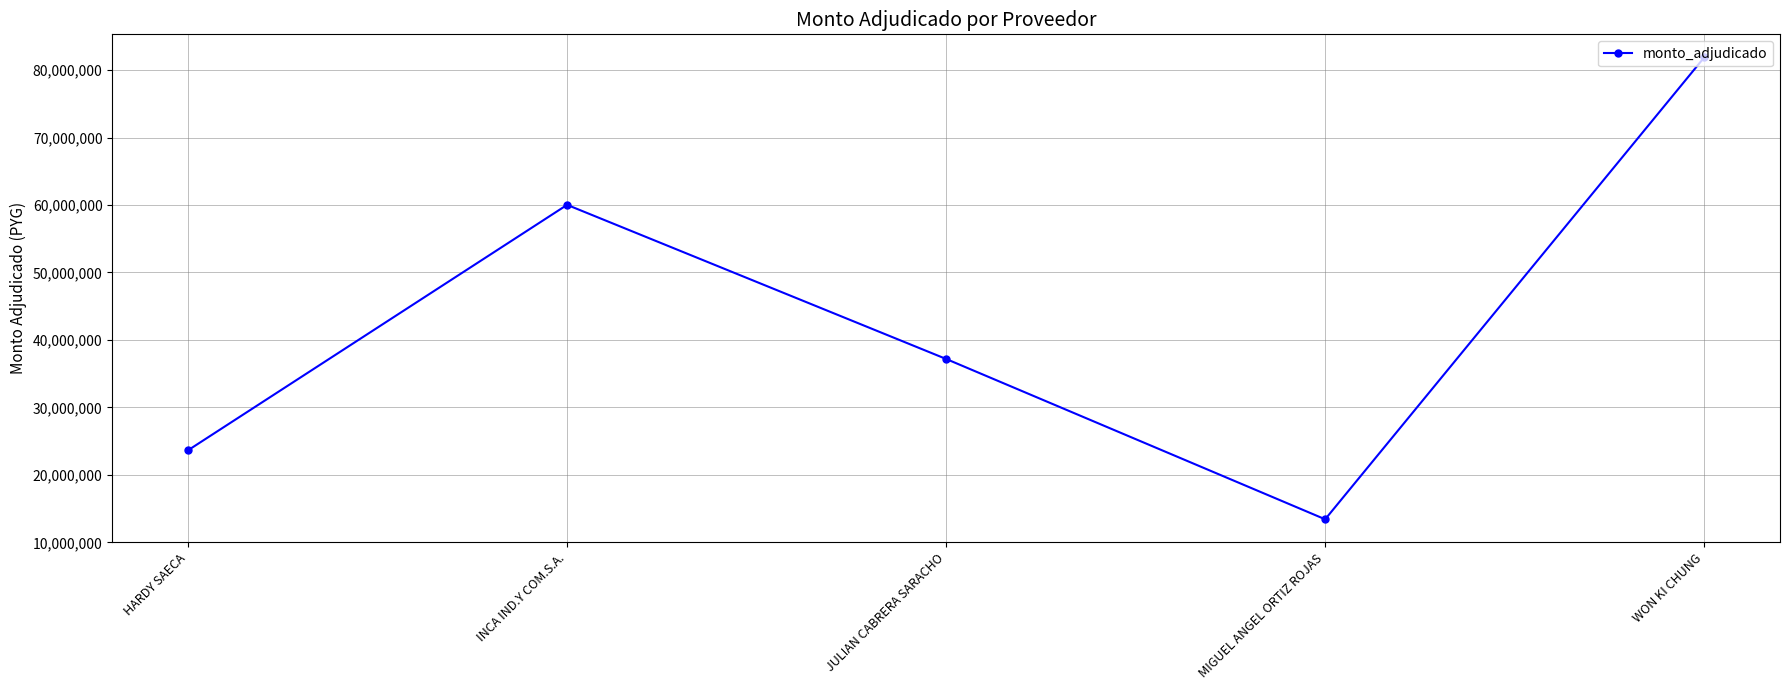

The chart shows a value of 23645680 at HARDY SAECA. True or false?

True